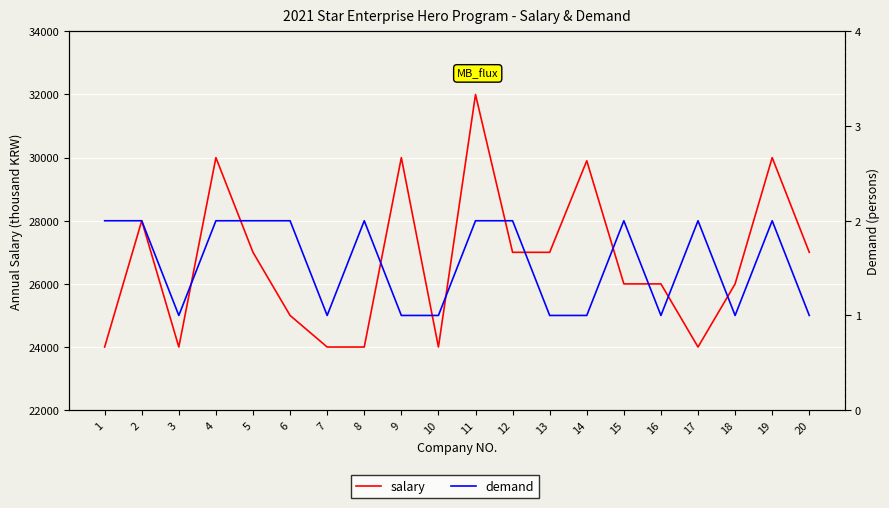

How many interior local valleys does the demand series have?

4